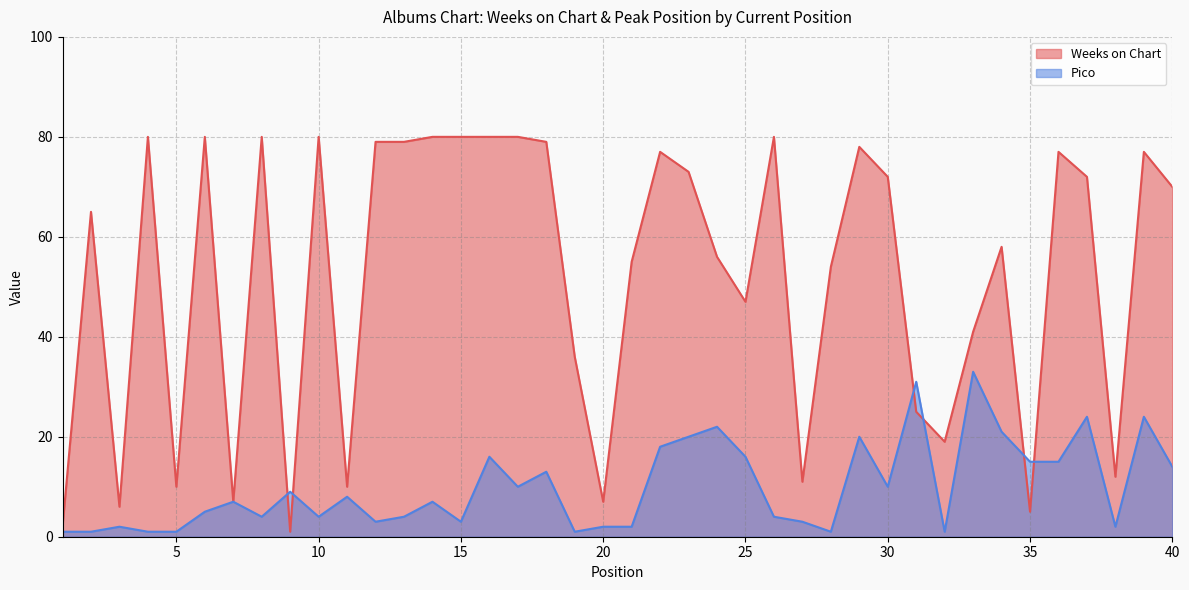

Reading left to right, extract all data points from this chart.

Weeks on Chart: 1=2	2=65	3=6	4=80	5=10	6=80	7=7	8=80	9=1	10=80	11=10	12=79	13=79	14=80	15=80	16=80	17=80	18=79	19=36	20=7	21=55	22=77	23=73	24=56	25=47	26=80	27=11	28=54	29=78	30=72	31=25	32=19	33=41	34=58	35=5	36=77	37=72	38=12	39=77	40=70
Pico: 1=1	2=1	3=2	4=1	5=1	6=5	7=7	8=4	9=9	10=4	11=8	12=3	13=4	14=7	15=3	16=16	17=10	18=13	19=1	20=2	21=2	22=18	23=20	24=22	25=16	26=4	27=3	28=1	29=20	30=10	31=31	32=1	33=33	34=21	35=15	36=15	37=24	38=2	39=24	40=14